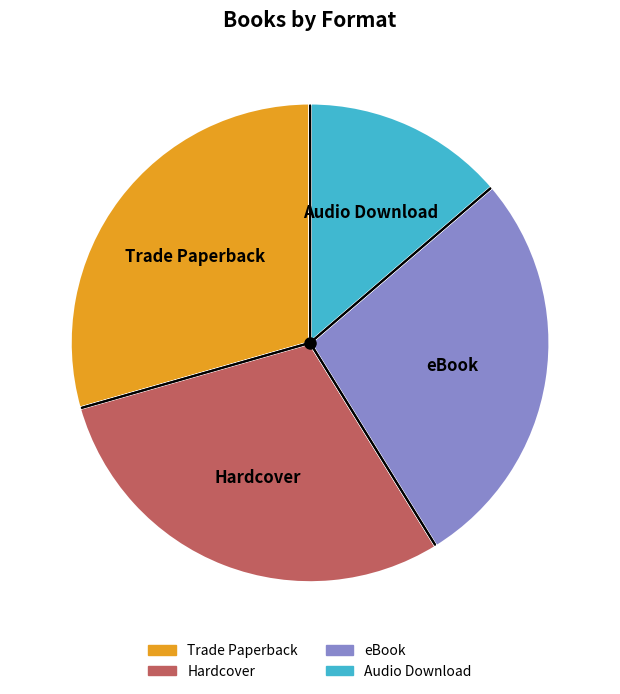

Do Hardcover and Audio Download together represent more than half of the pie?

No